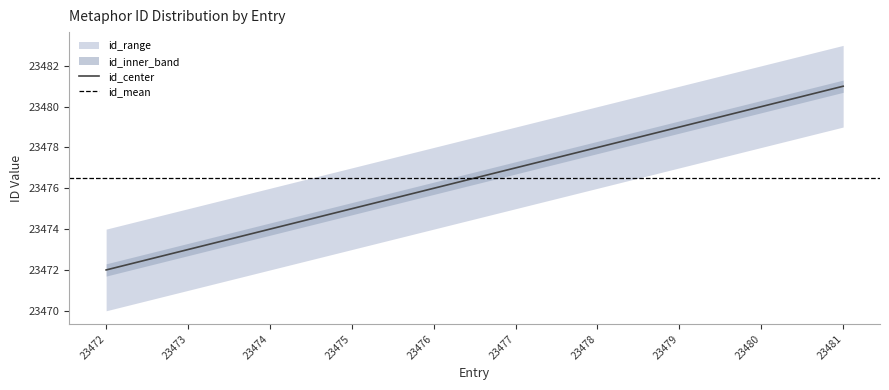

True or false: id_lower and id_center cross at least once.

False